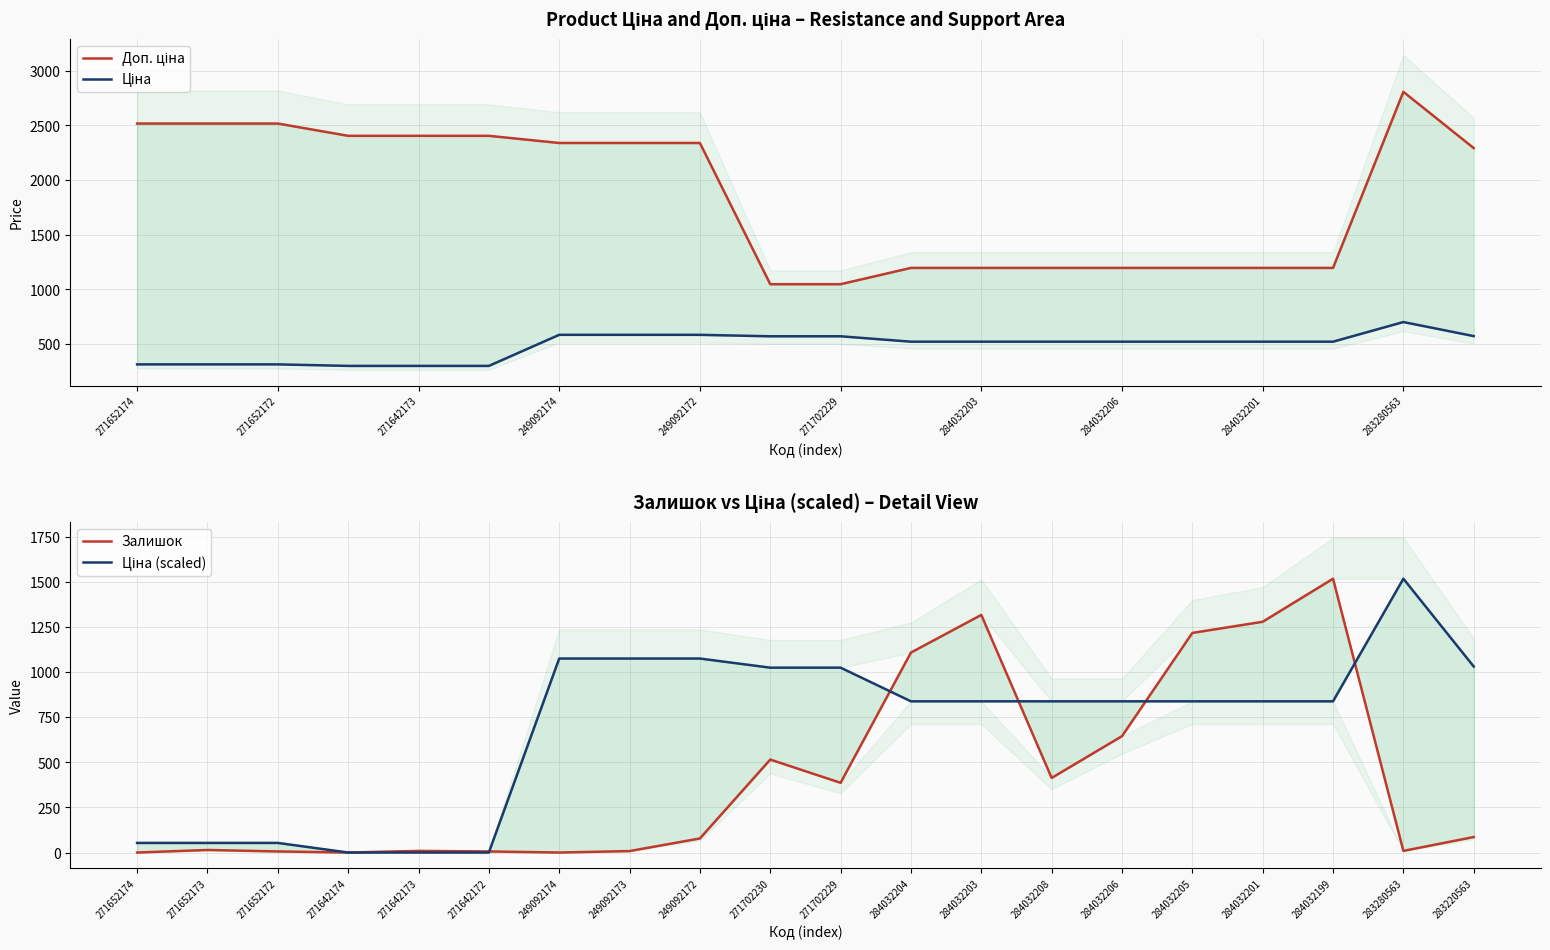

The value of Залишок at 284032203 is 1319.0. True or false?

True